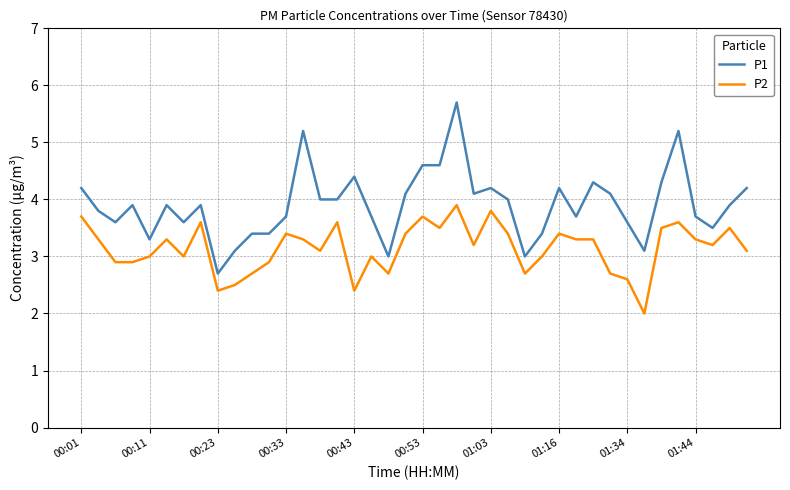

Which series has the widest spread of values?

P1